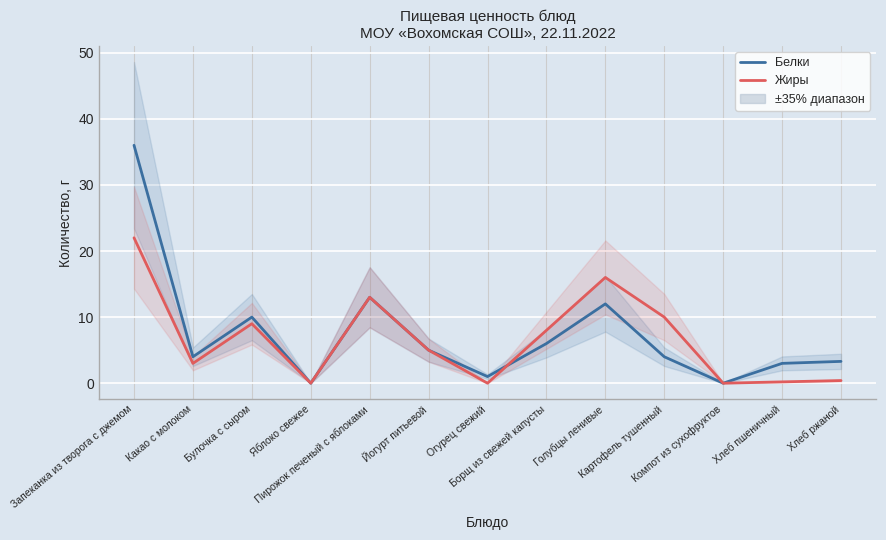

Reading left to right, what are all the values shown in this chart?

Белки: 36.0	4.0	10.0	0.0	13.0	5.0	1.0	6.0	12.0	4.0	0.0	3.0	3.3
Жиры: 22.0	3.0	9.0	0.0	13.0	5.0	0.0	8.0	16.0	10.0	0.0	0.2	0.4